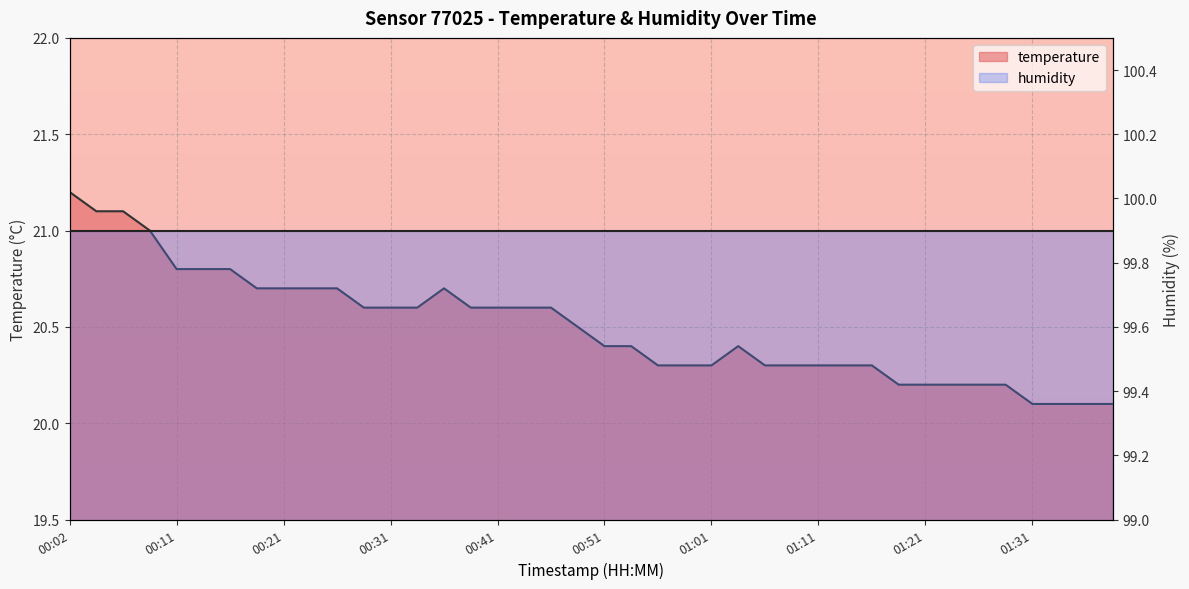

Reading left to right, what are all the values shown in this chart?

21.2	21.1	21.1	21.0	20.8	20.8	20.8	20.7	20.7	20.7	20.7	20.6	20.6	20.6	20.7	20.6	20.6	20.6	20.6	20.5	20.4	20.4	20.3	20.3	20.3	20.4	20.3	20.3	20.3	20.3	20.3	20.2	20.2	20.2	20.2	20.2	20.1	20.1	20.1	20.1